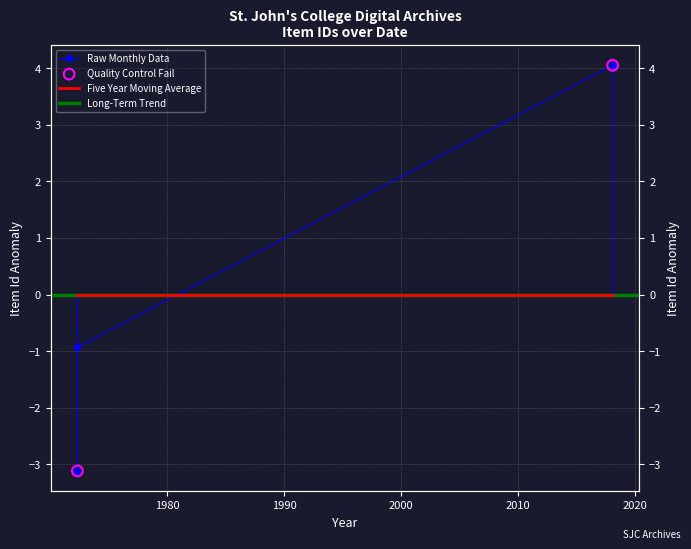

Between 1972-05-05 and 1972-05-05, which is larger?

1972-05-05